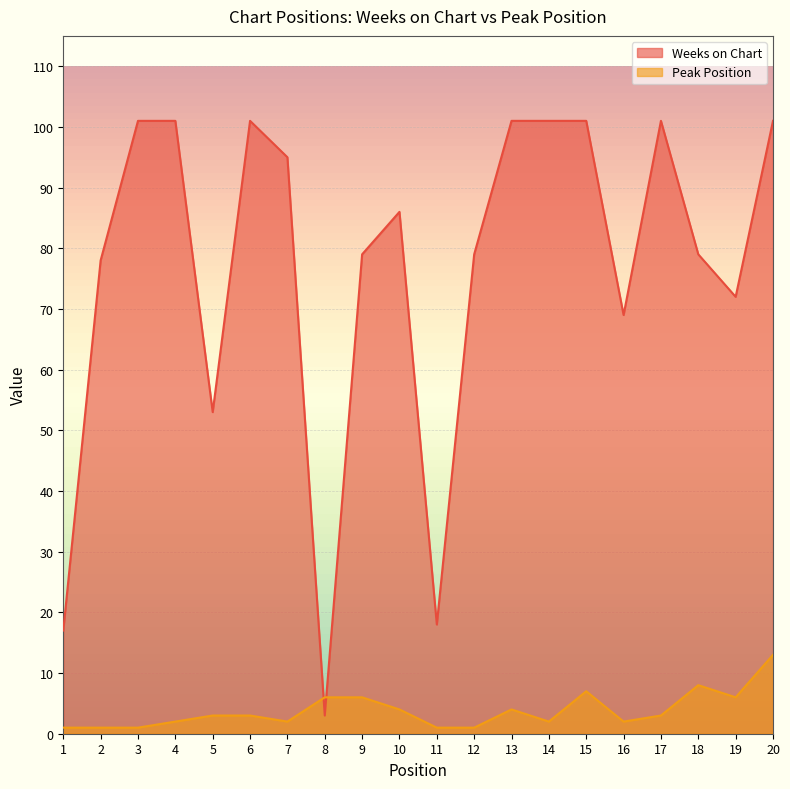

Reading left to right, what are all the values shown in this chart?

Weeks on Chart: 1=17	2=78	3=101	4=101	5=53	6=101	7=95	8=3	9=79	10=86	11=18	12=79	13=101	14=101	15=101	16=69	17=101	18=79	19=72	20=101
Peak Position: 1=1	2=1	3=1	4=2	5=3	6=3	7=2	8=6	9=6	10=4	11=1	12=1	13=4	14=2	15=7	16=2	17=3	18=8	19=6	20=13